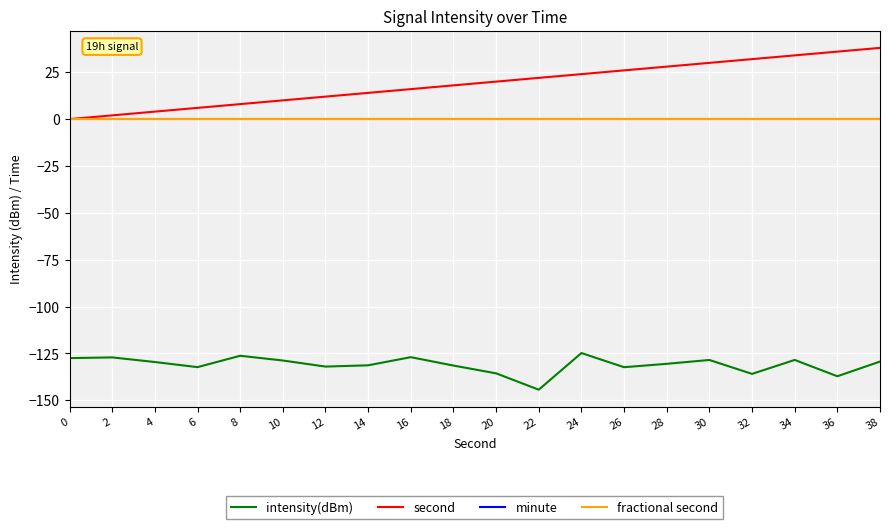

Is this an area chart (filled region under the line)?

No